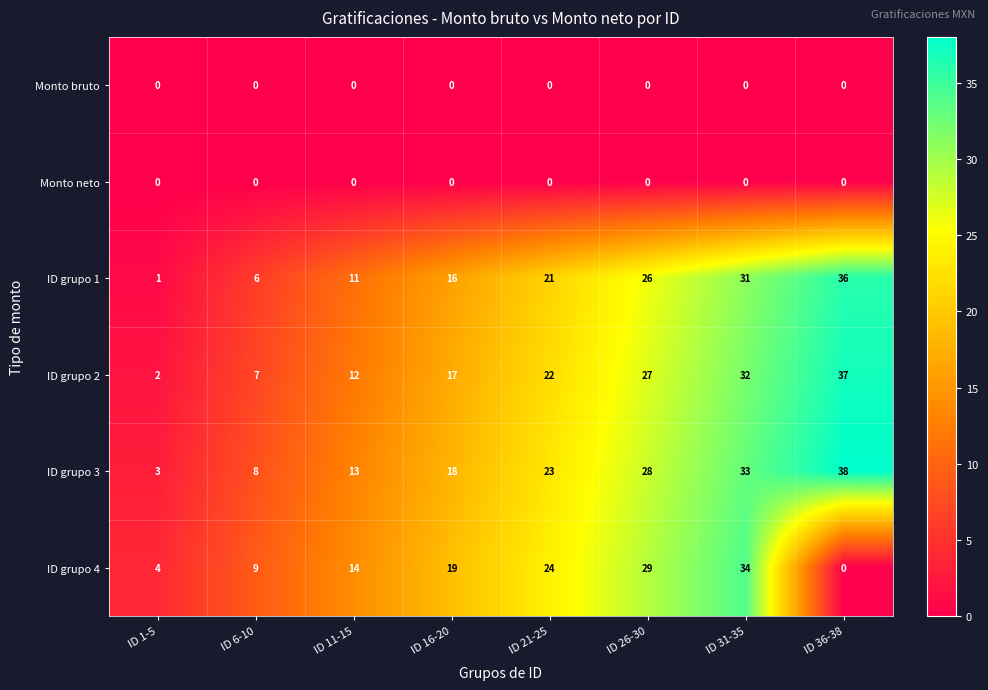

What is the maximum value shown in the chart?

38